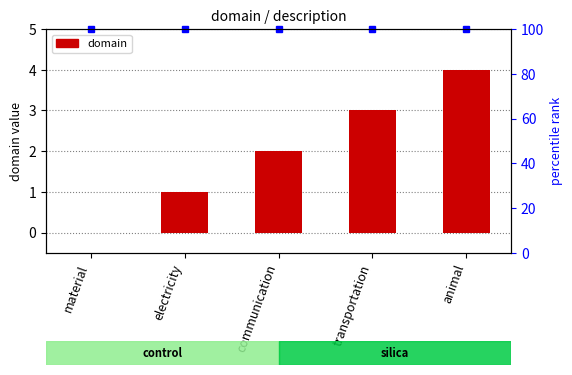

Reading right to left, list all the values displayed in this chart.

animal=4	transportation=3	communication=2	electricity=1	material=0